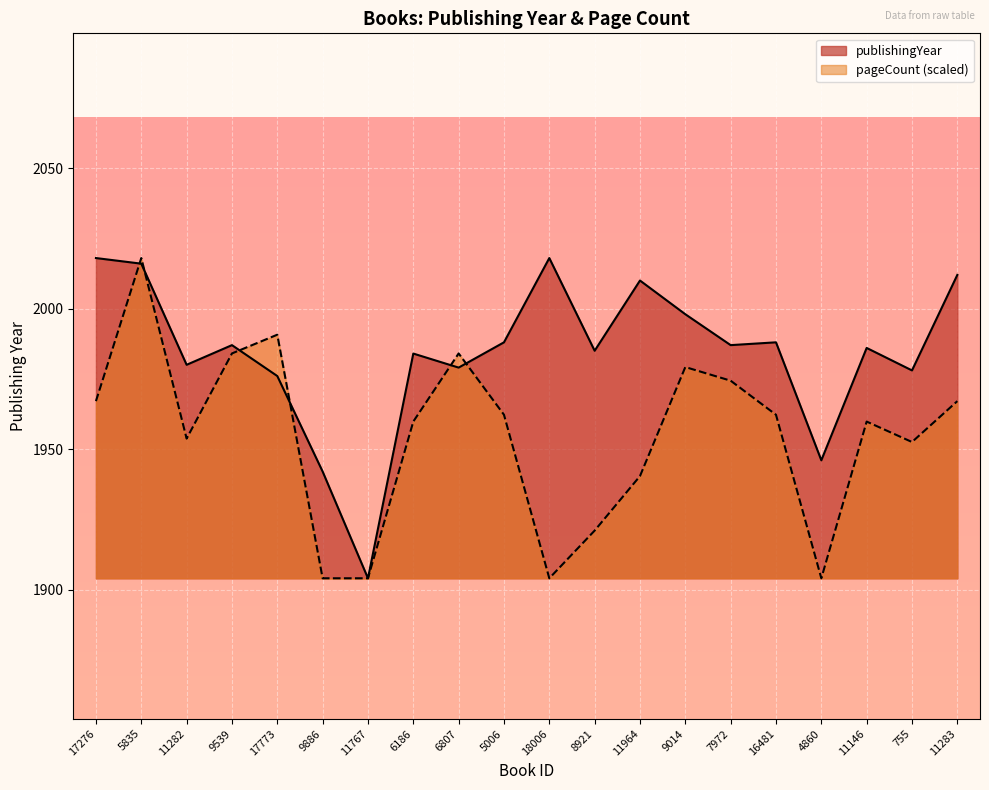

Count the number of categories in the chart.

20